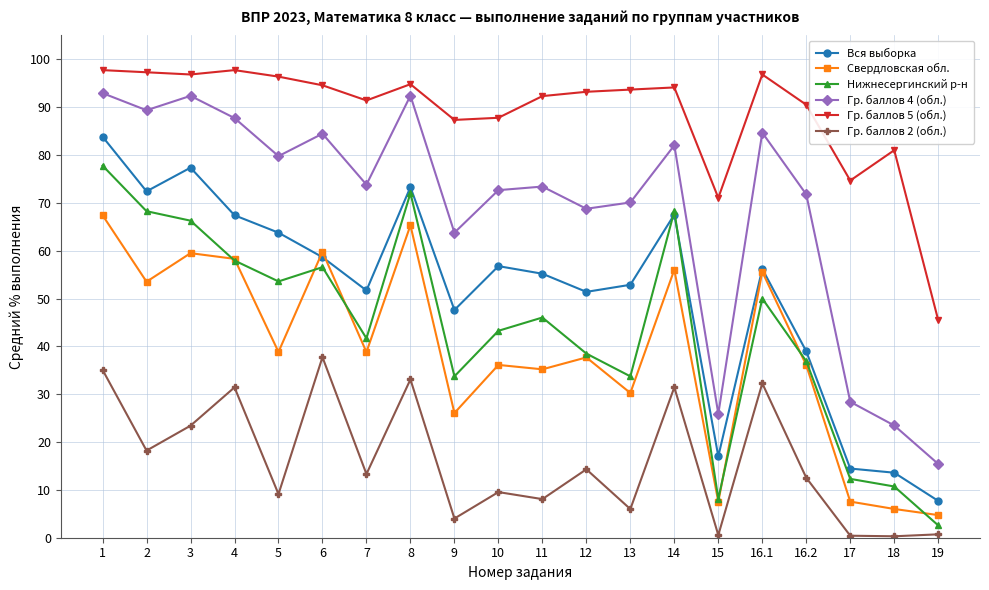

At 10, list the series in order from largest to smallest.

Гр. баллов 5 (обл.), Гр. баллов 4 (обл.), Вся выборка, Нижнесергинский р-н, Свердловская обл., Гр. баллов 2 (обл.)